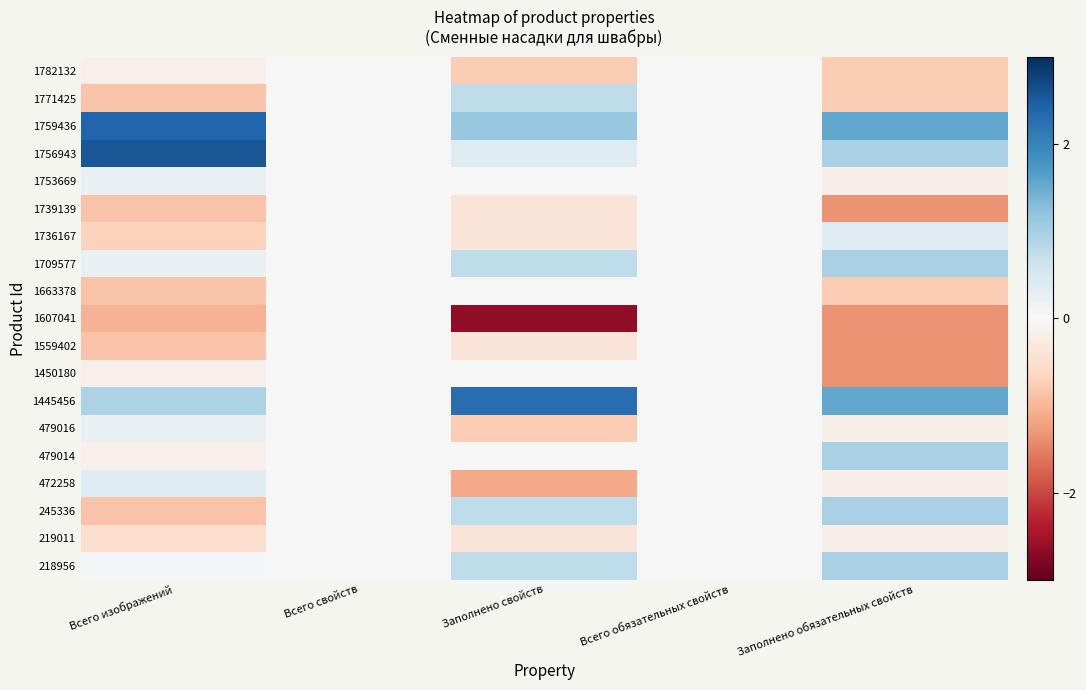

Reading left to right, extract all data points from this chart.

1782132: Всего изображений=-0.1	Всего свойств=0.0	Заполнено свойств=-0.8	Всего обязательных свойств=0.0	Заполнено обязательных свойств=-0.8
1771425: Всего изображений=-0.9	Всего свойств=0.0	Заполнено свойств=0.8	Всего обязательных свойств=0.0	Заполнено обязательных свойств=-0.8
1759436: Всего изображений=2.4	Всего свойств=0.0	Заполнено свойств=1.1	Всего обязательных свойств=0.0	Заполнено обязательных свойств=1.6
1756943: Всего изображений=2.6	Всего свойств=0.0	Заполнено свойств=0.4	Всего обязательных свойств=0.0	Заполнено обязательных свойств=1.0
1753669: Всего изображений=0.2	Всего свойств=0.0	Заполнено свойств=0.0	Всего обязательных свойств=0.0	Заполнено обязательных свойств=-0.2
1739139: Всего изображений=-0.9	Всего свойств=0.0	Заполнено свойств=-0.4	Всего обязательных свойств=0.0	Заполнено обязательных свойств=-1.3
1736167: Всего изображений=-0.7	Всего свойств=0.0	Заполнено свойств=-0.4	Всего обязательных свойств=0.0	Заполнено обязательных свойств=0.4
1709577: Всего изображений=0.2	Всего свойств=0.0	Заполнено свойств=0.8	Всего обязательных свойств=0.0	Заполнено обязательных свойств=1.0
1663378: Всего изображений=-0.9	Всего свойств=0.0	Заполнено свойств=0.0	Всего обязательных свойств=0.0	Заполнено обязательных свойств=-0.8
1607041: Всего изображений=-1.0	Всего свойств=0.0	Заполнено свойств=-2.7	Всего обязательных свойств=0.0	Заполнено обязательных свойств=-1.3
1559402: Всего изображений=-0.9	Всего свойств=0.0	Заполнено свойств=-0.4	Всего обязательных свойств=0.0	Заполнено обязательных свойств=-1.3
1450180: Всего изображений=-0.1	Всего свойств=0.0	Заполнено свойств=0.0	Всего обязательных свойств=0.0	Заполнено обязательных свойств=-1.3
1445456: Всего изображений=0.9	Всего свойств=0.0	Заполнено свойств=2.3	Всего обязательных свойств=0.0	Заполнено обязательных свойств=1.6
479016: Всего изображений=0.2	Всего свойств=0.0	Заполнено свойств=-0.8	Всего обязательных свойств=0.0	Заполнено обязательных свойств=-0.2
479014: Всего изображений=-0.1	Всего свойств=0.0	Заполнено свойств=0.0	Всего обязательных свойств=0.0	Заполнено обязательных свойств=1.0
472258: Всего изображений=0.4	Всего свойств=0.0	Заполнено свойств=-1.1	Всего обязательных свойств=0.0	Заполнено обязательных свойств=-0.2
245336: Всего изображений=-0.9	Всего свойств=0.0	Заполнено свойств=0.8	Всего обязательных свойств=0.0	Заполнено обязательных свойств=1.0
219011: Всего изображений=-0.5	Всего свойств=0.0	Заполнено свойств=-0.4	Всего обязательных свойств=0.0	Заполнено обязательных свойств=-0.2
218956: Всего изображений=0.0	Всего свойств=0.0	Заполнено свойств=0.8	Всего обязательных свойств=0.0	Заполнено обязательных свойств=1.0